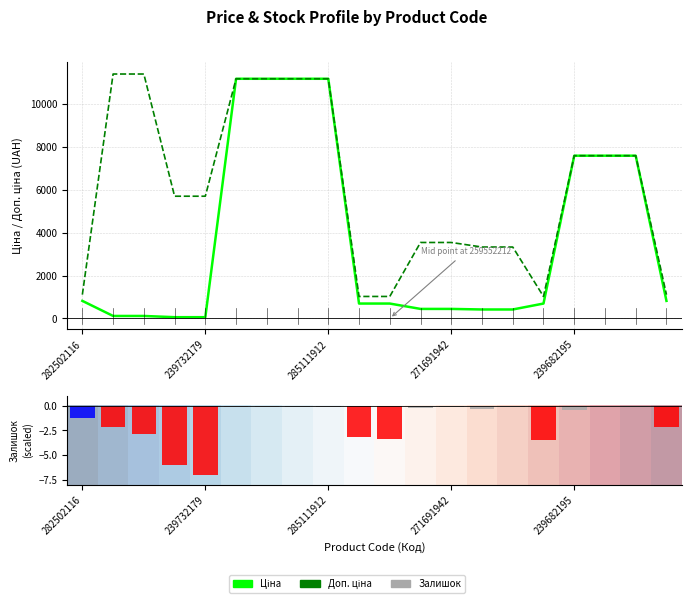

What is the label of the 14th bar from the left?

13